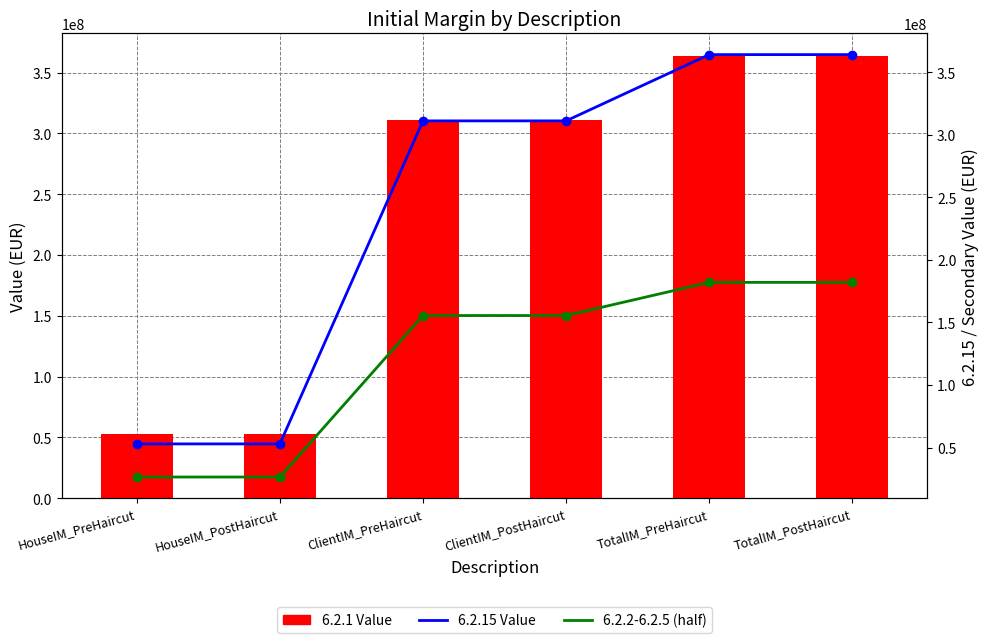

What are all the series names shown in the legend?

6.2.1 Value, 6.2.15 Value, 6.2.2-6.2.5 (half)